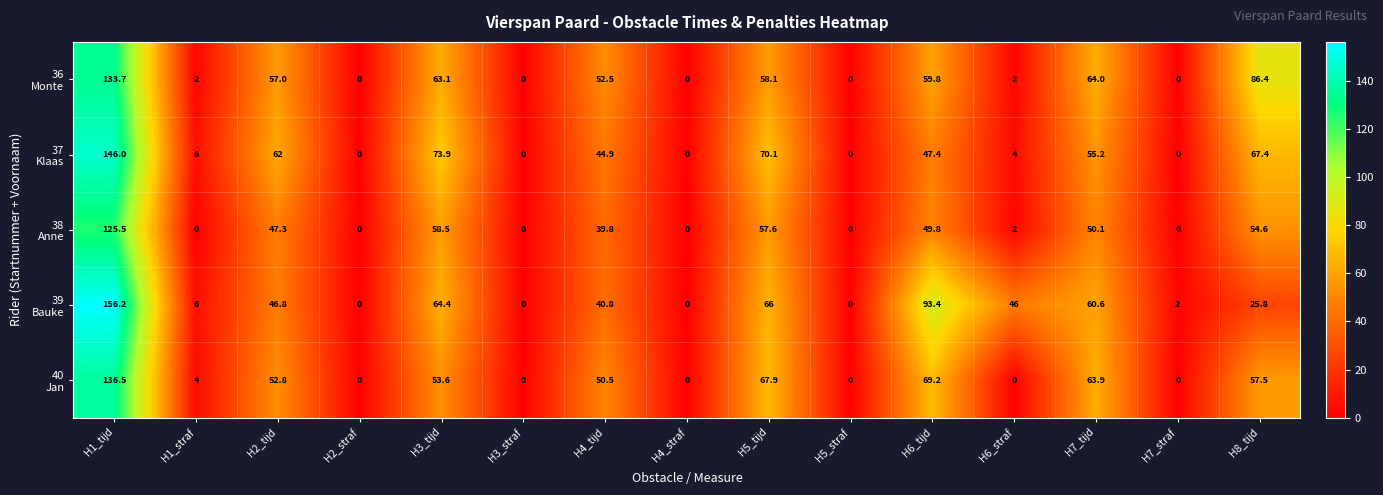

At which category is the sum across all series the highest?

H1_tijd